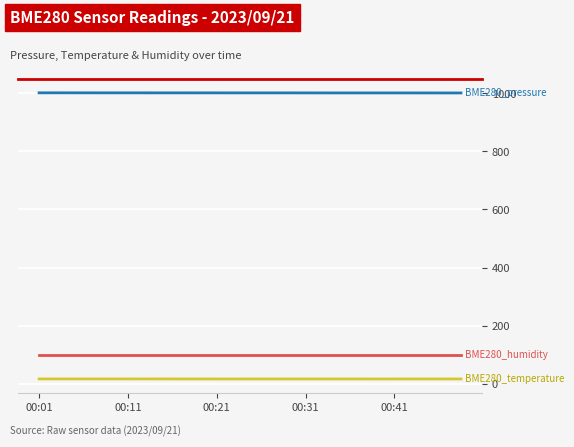

What is the maximum value shown in the chart?

1001.1